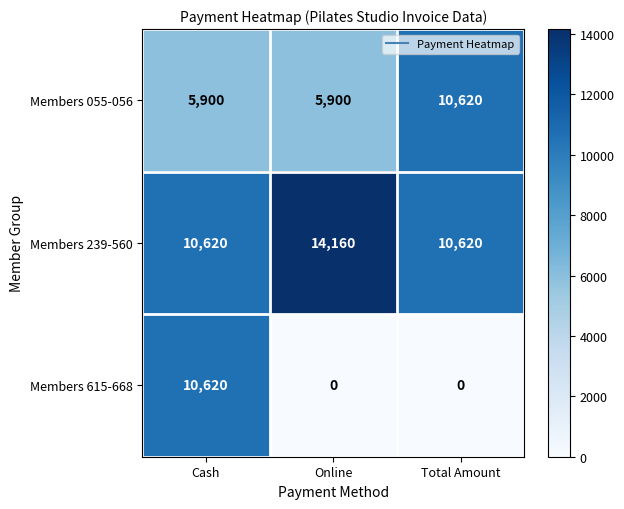

Is it true that Members 615-668 equals -6431 at Online?

False